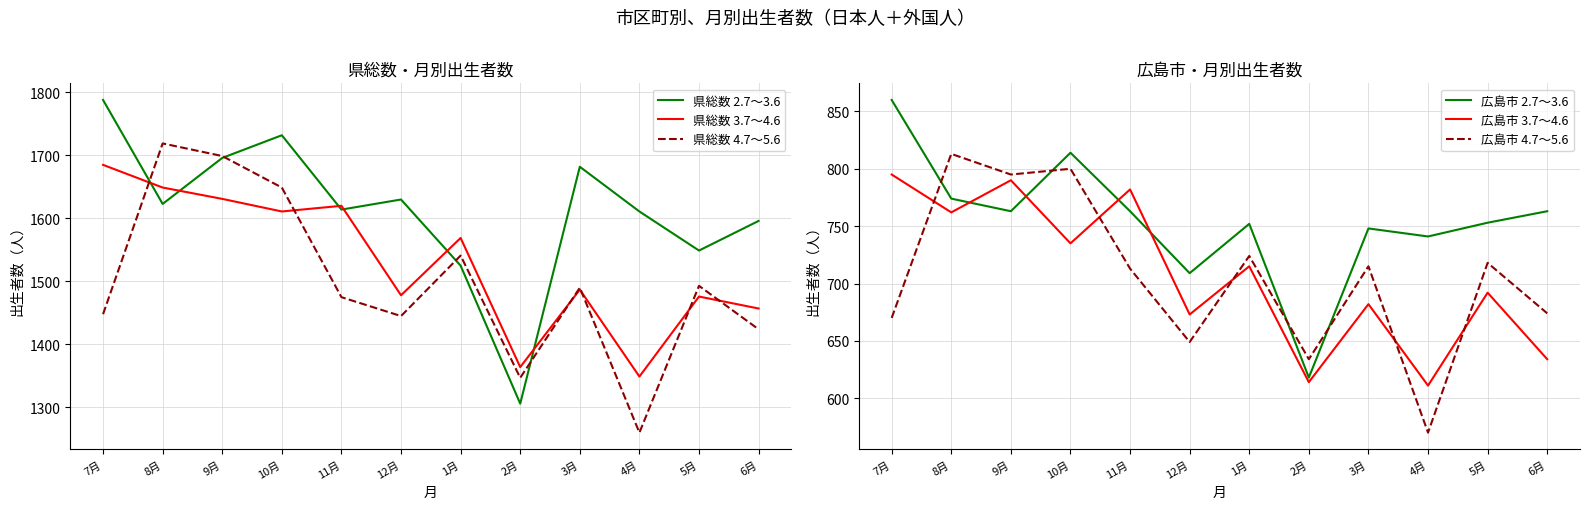

Where is the first local minimum for 広島市 2.7～3.6?

9月